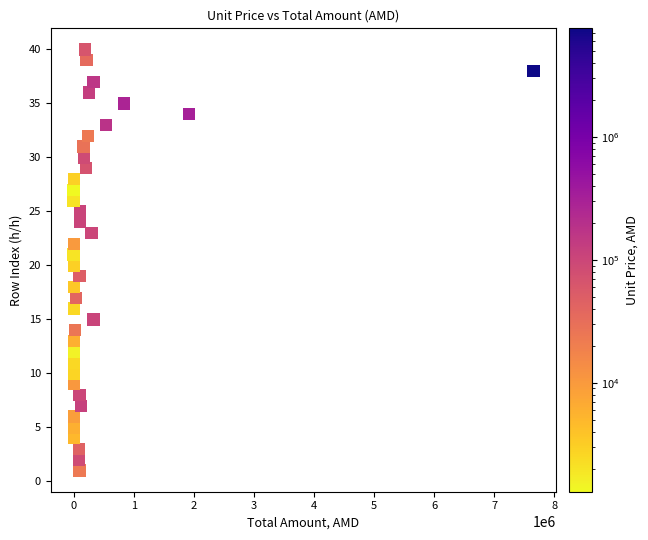

What is the range of X values (max minus min)?

7648700